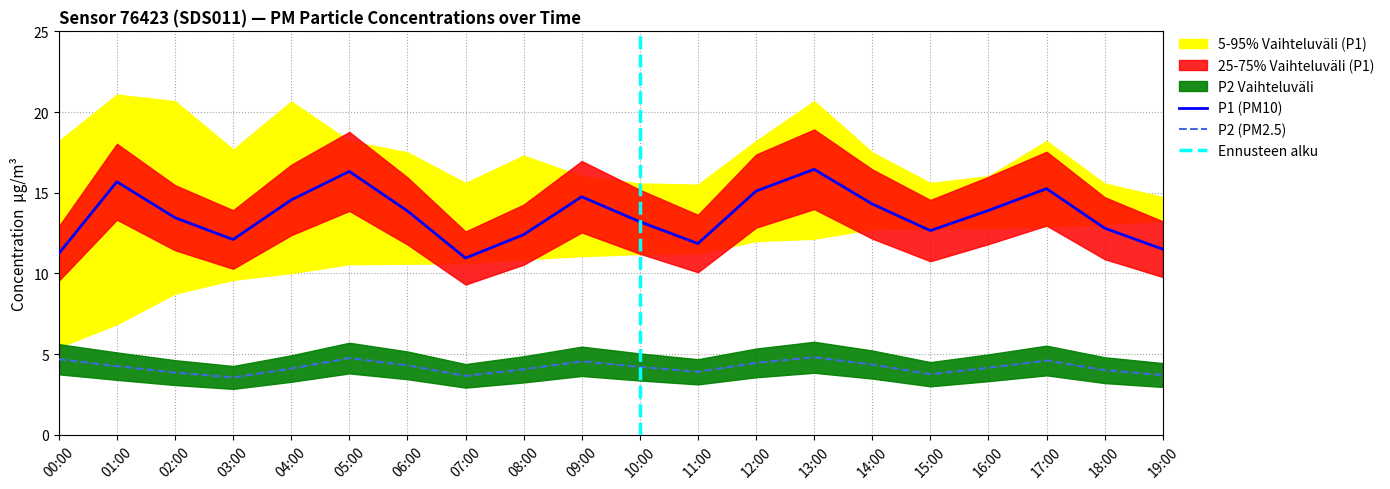

Is this an area chart (filled region under the line)?

No